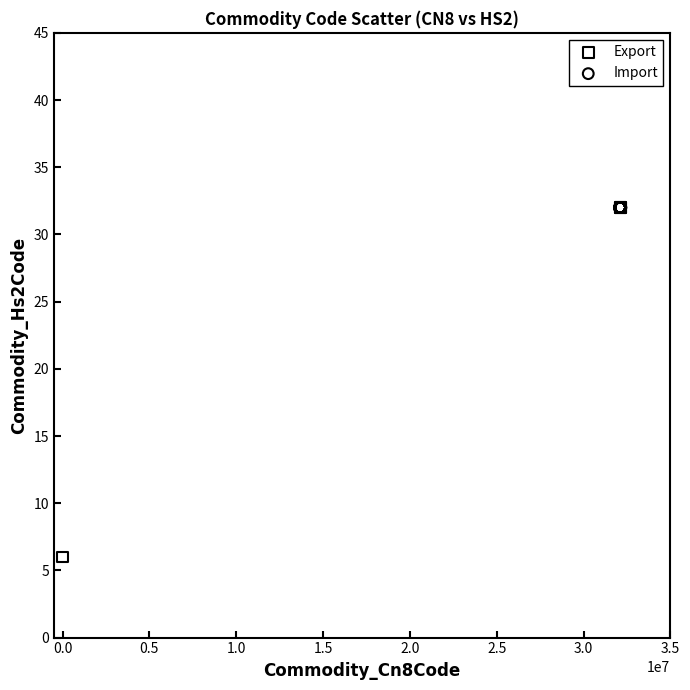

Which series contains the lowest Y value?

Export